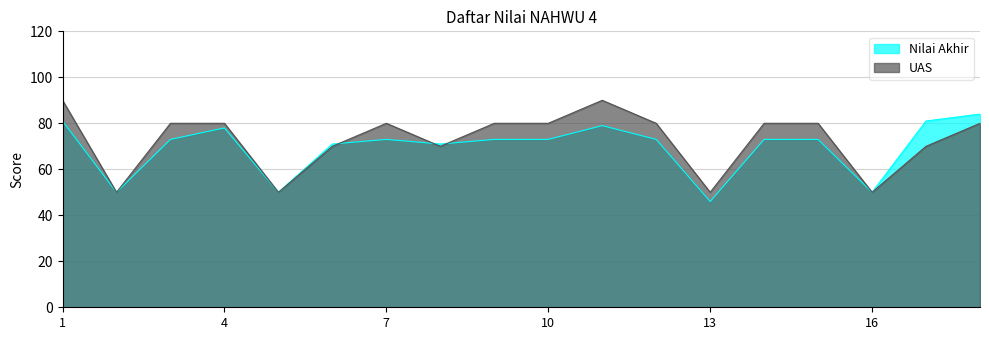

What are all the series names shown in the legend?

Nilai Akhir, UAS